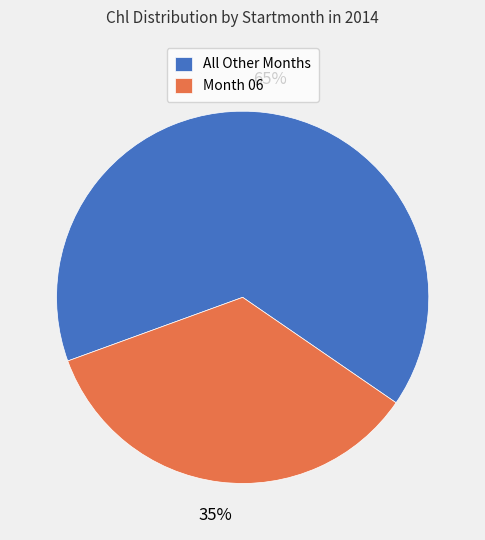

To the nearest percent, what is the difference between the largest and smallest slice percentages?

30%